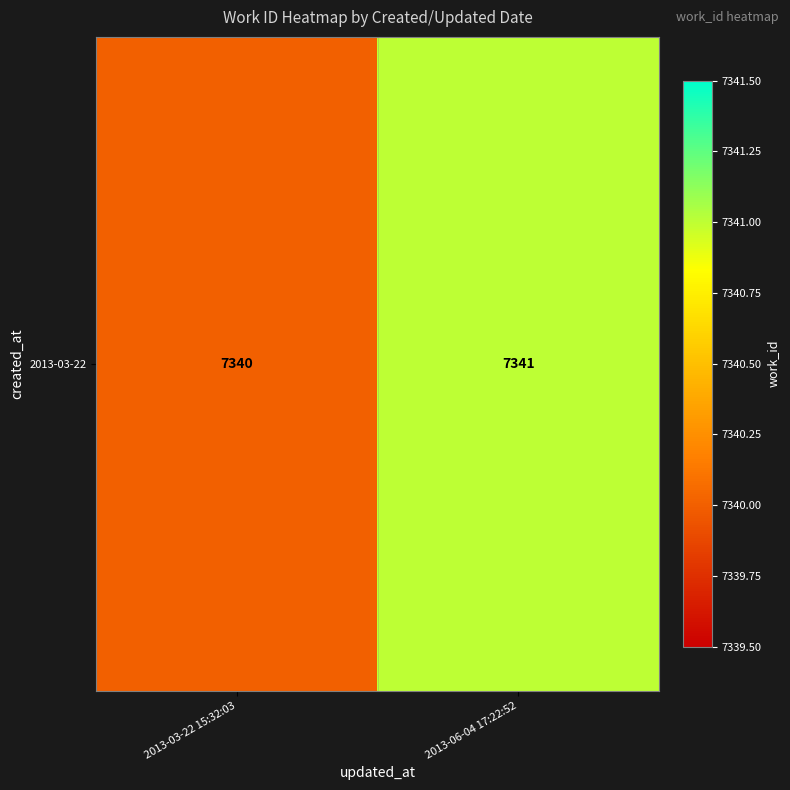

Reading left to right, transcribe all the data shown in this chart.

7340	7341